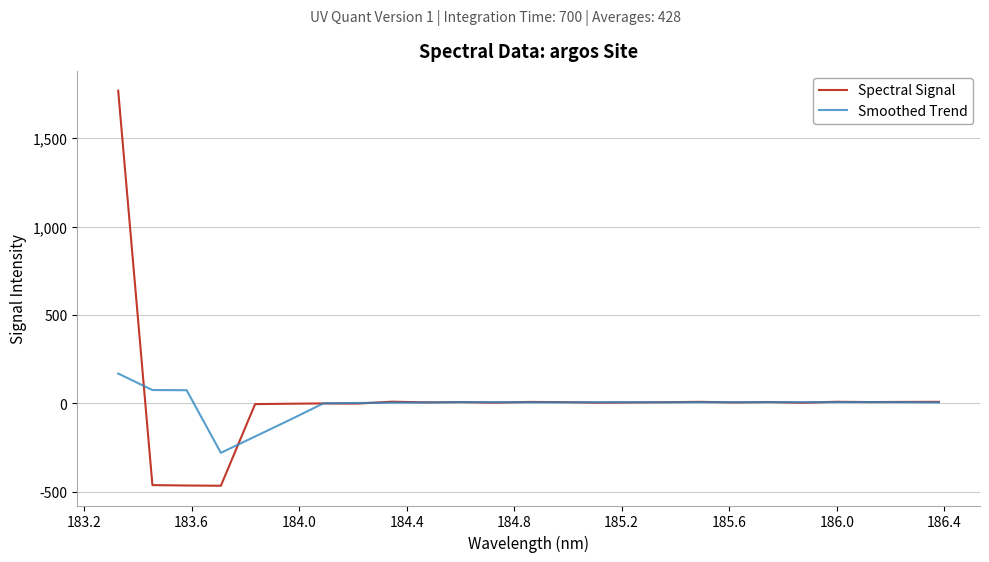

Which series has the widest spread of values?

Spectral Signal